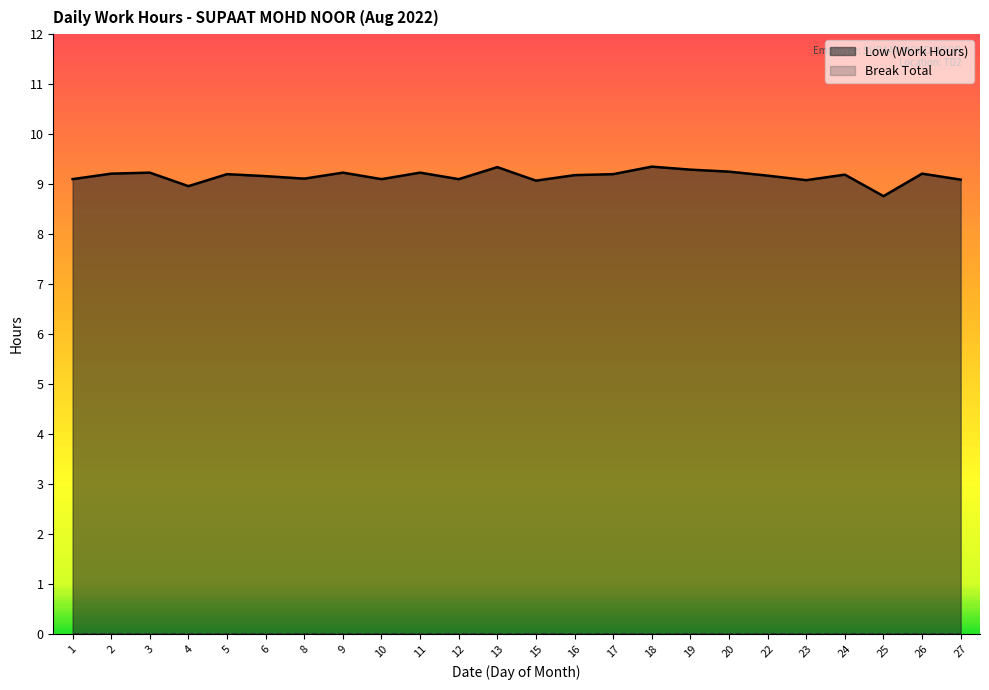

What is the difference between the maximum and second lowest values?

0.4